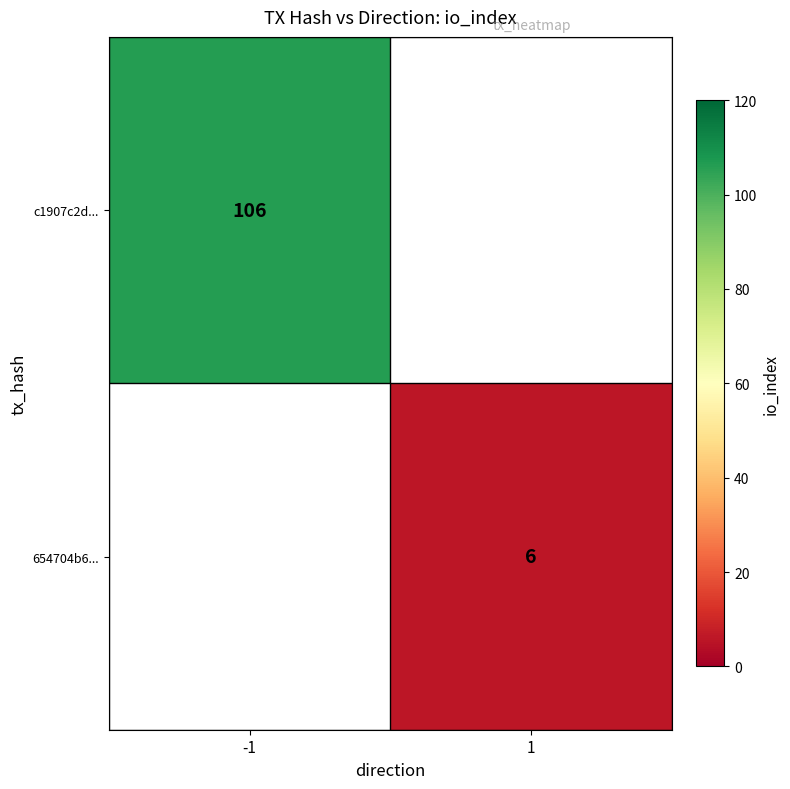

Is it true that 654704b6... equals 6 at 1?

True